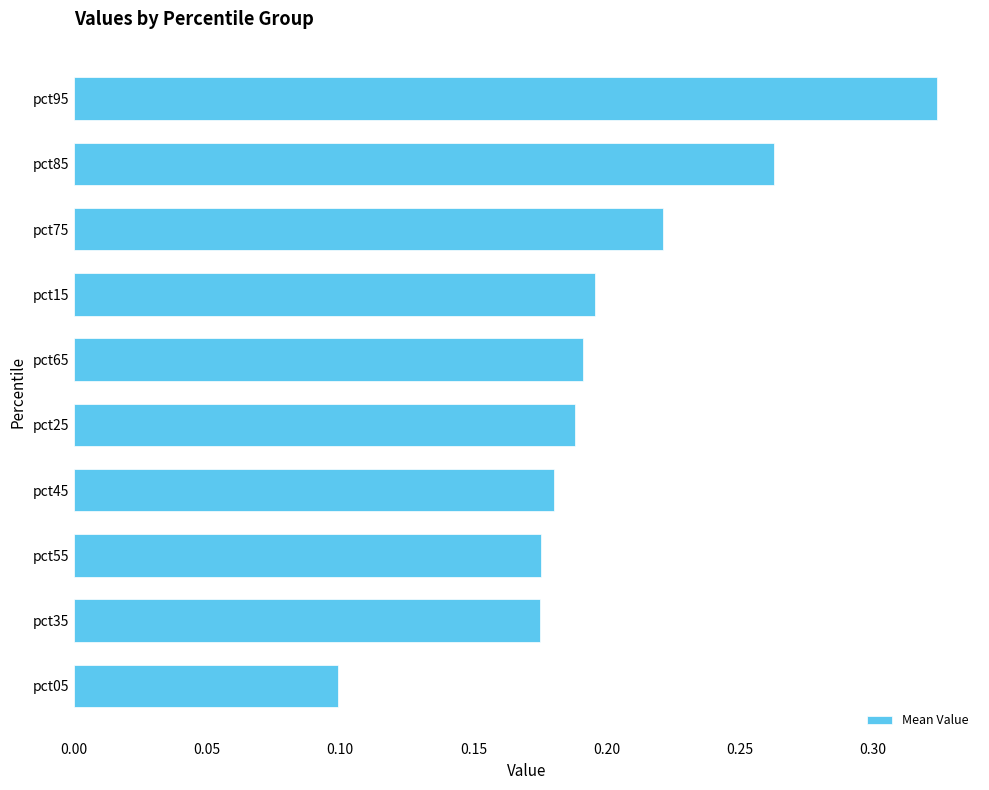

Between pct15 and pct85, which is larger?

pct85